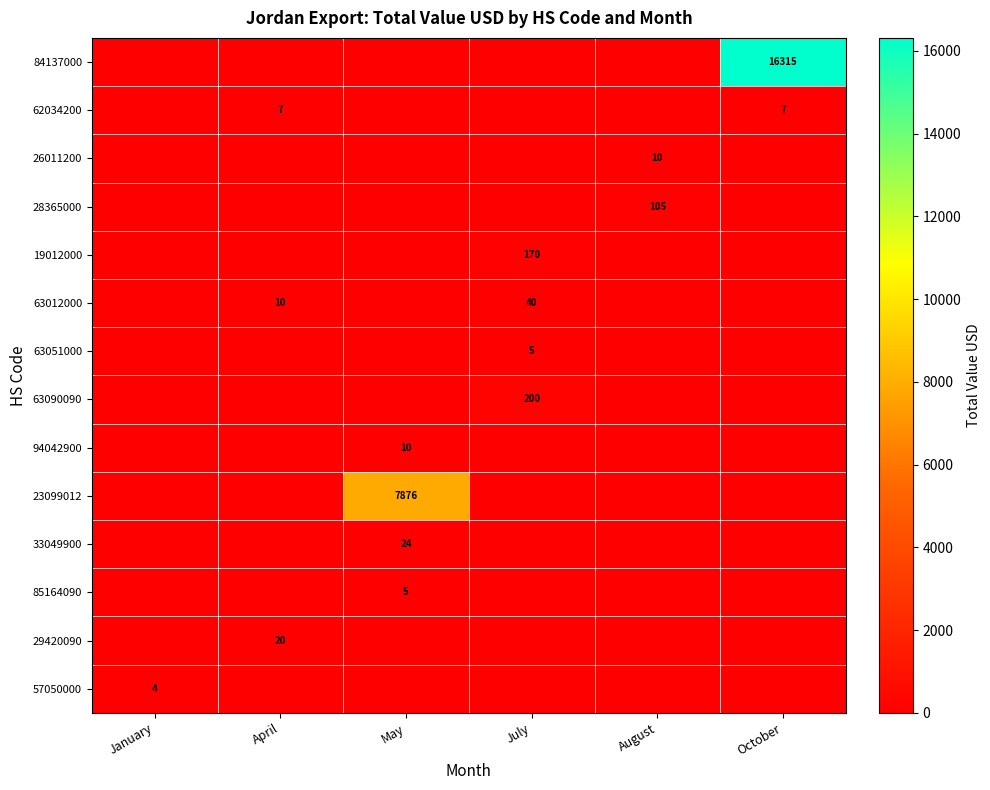

Is the value of 28365000 at August greater than the value of 29420090 at October?

Yes